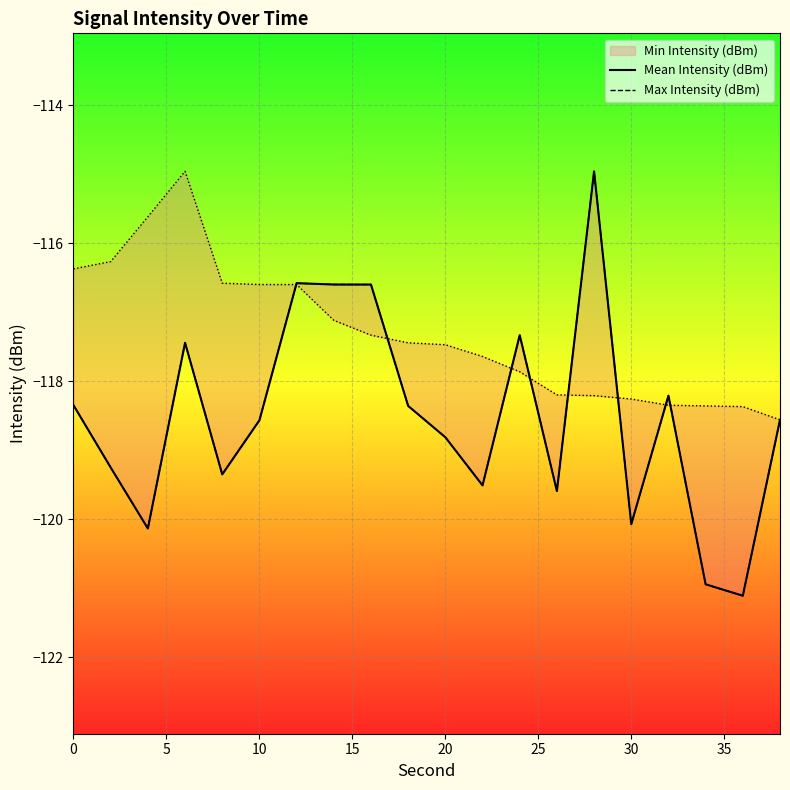

In Max Intensity (dBm), how many points are higher than both neighbors (excluding endpoints)?

5